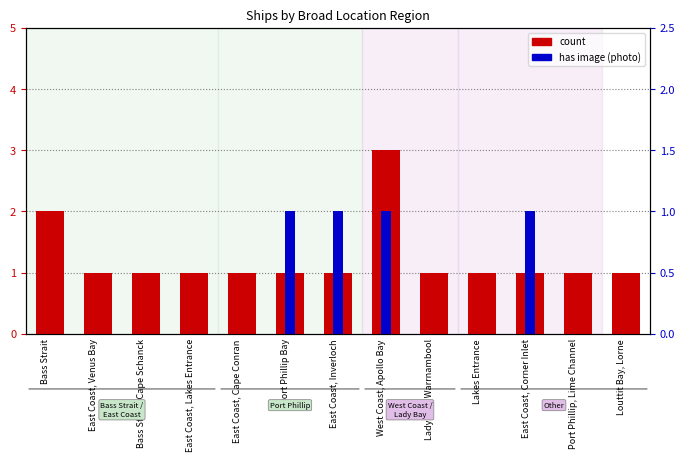

List the labels in order of has image value, largest first.

Port Phillip Bay, East Coast, Inverloch, West Coast, Apollo Bay, East Coast, Corner Inlet, Bass Strait, East Coast, Venus Bay, Bass Strait, Cape Schanck, East Coast, Lakes Entrance, East Coast, Cape Conran, Lady Bay, Warrnambool, Lakes Entrance, Port Phillip, Lime Channel, Louttit Bay, Lorne